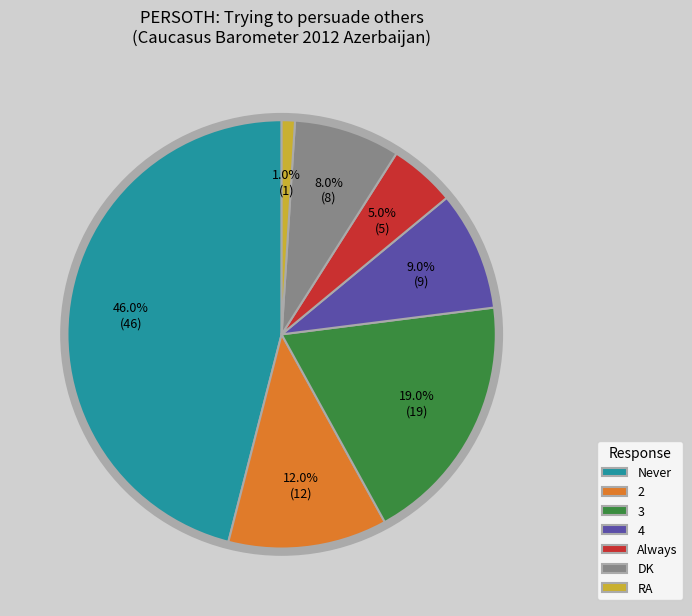

Which category has the biggest portion of the pie?

Never